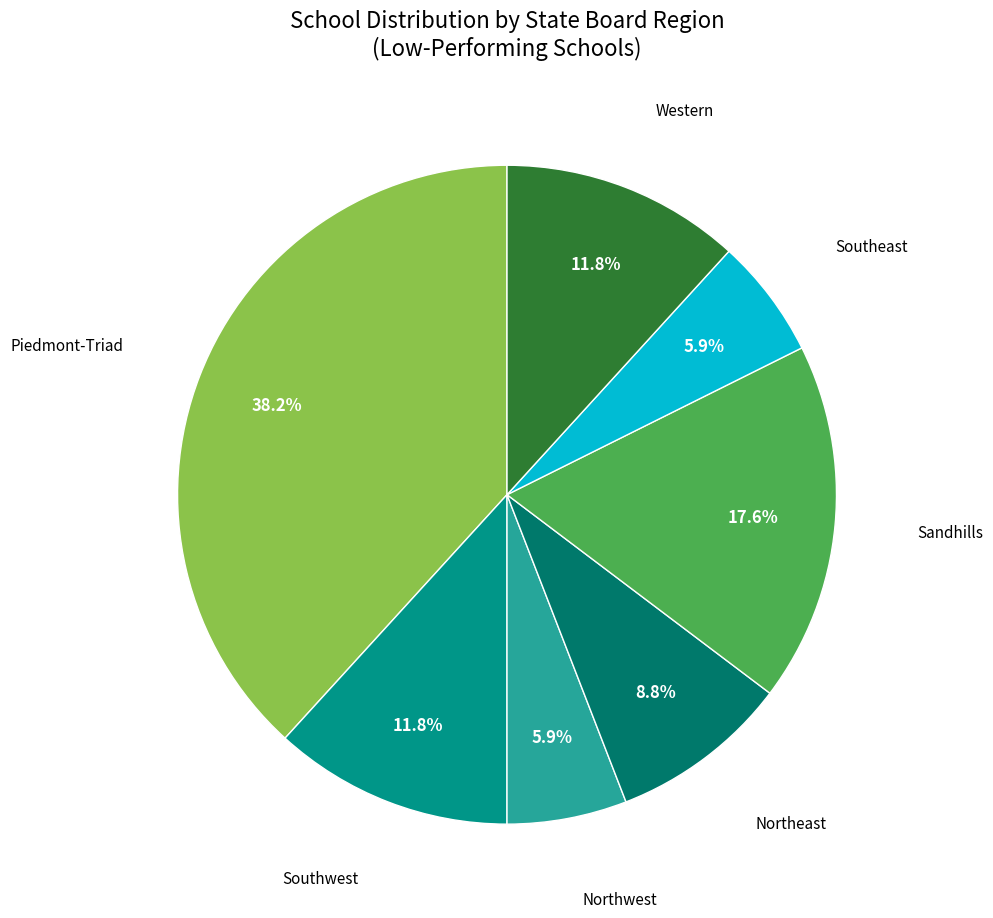

Is there a majority slice in this chart?

No